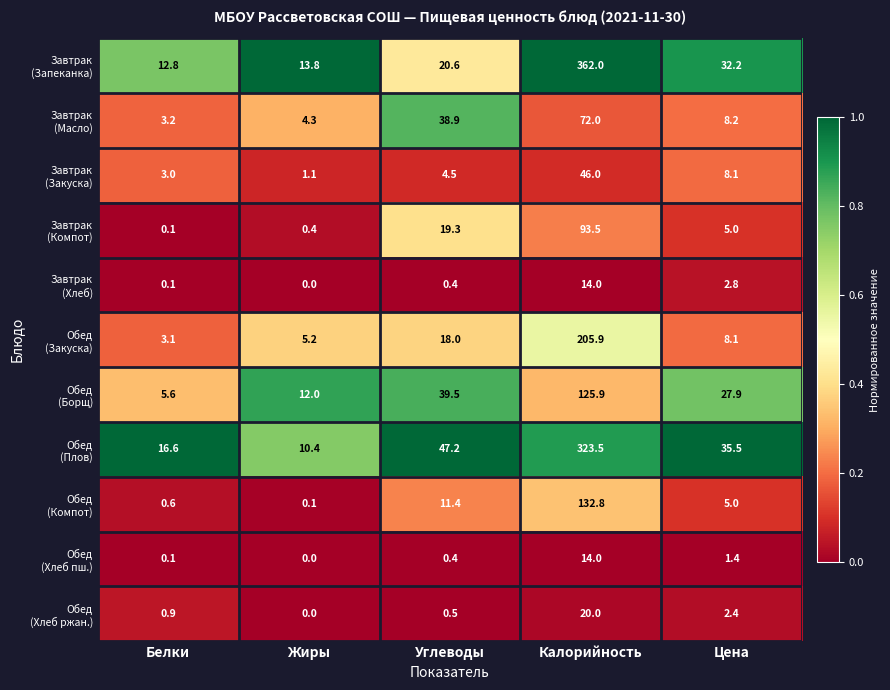

What is the greatest value displayed?

362.0